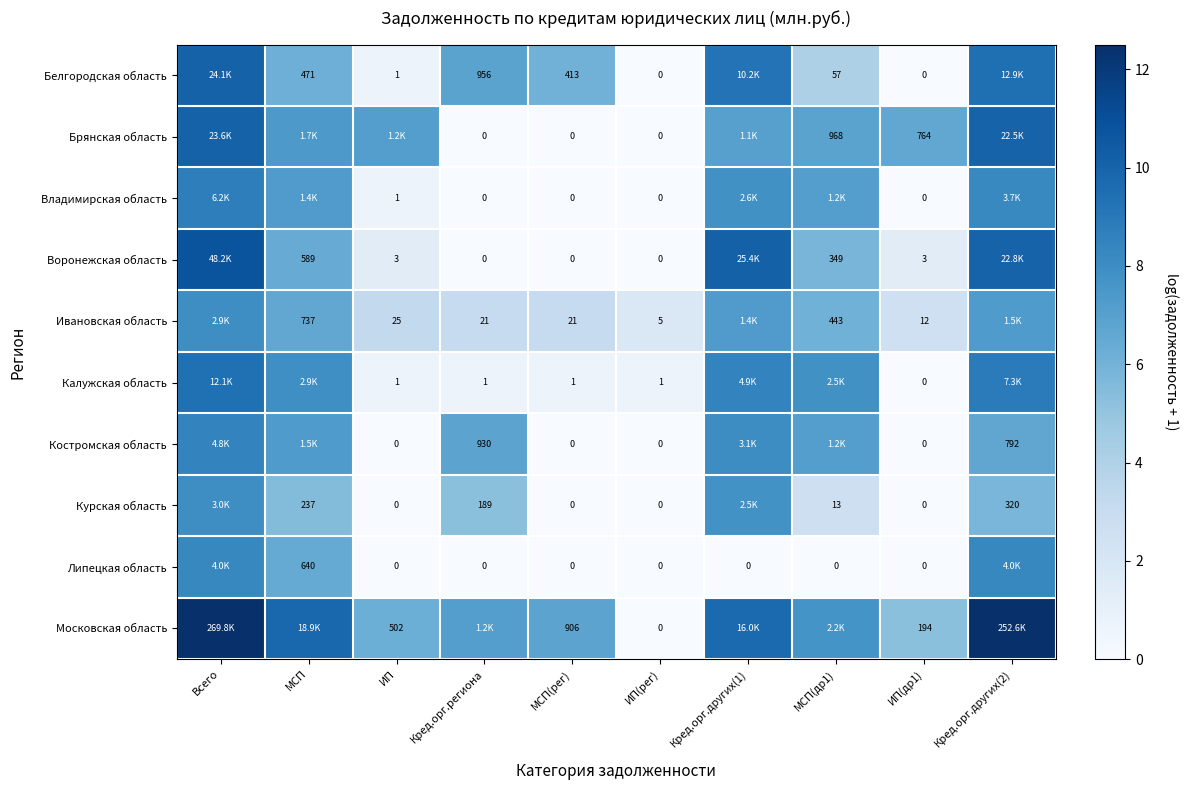

Is the value of Калужская область at Кред.орг.региона greater than the value of Воронежская область at МСП(др1)?

No